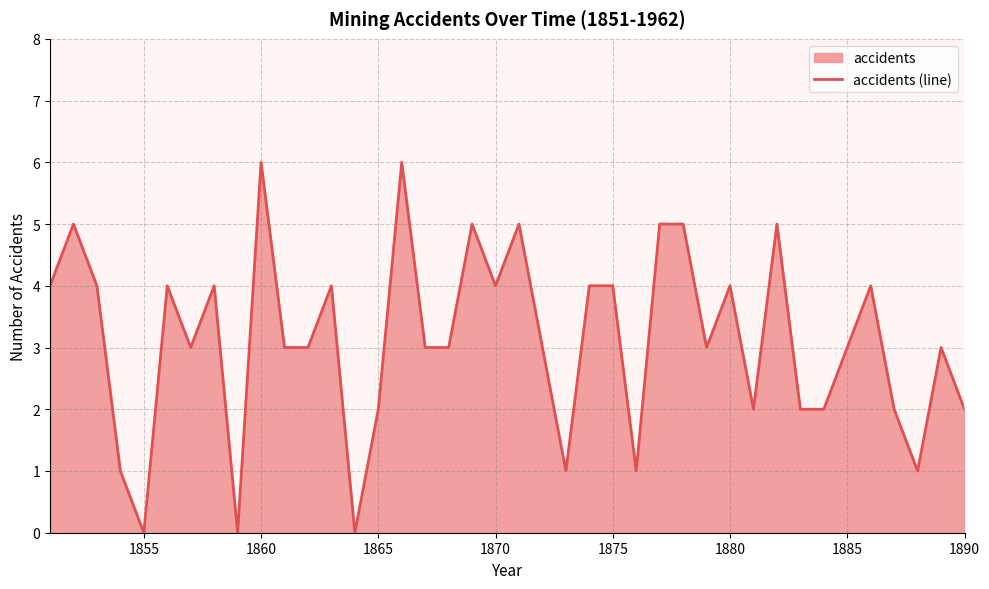

True or false: the data shows 2 at 1875.

False